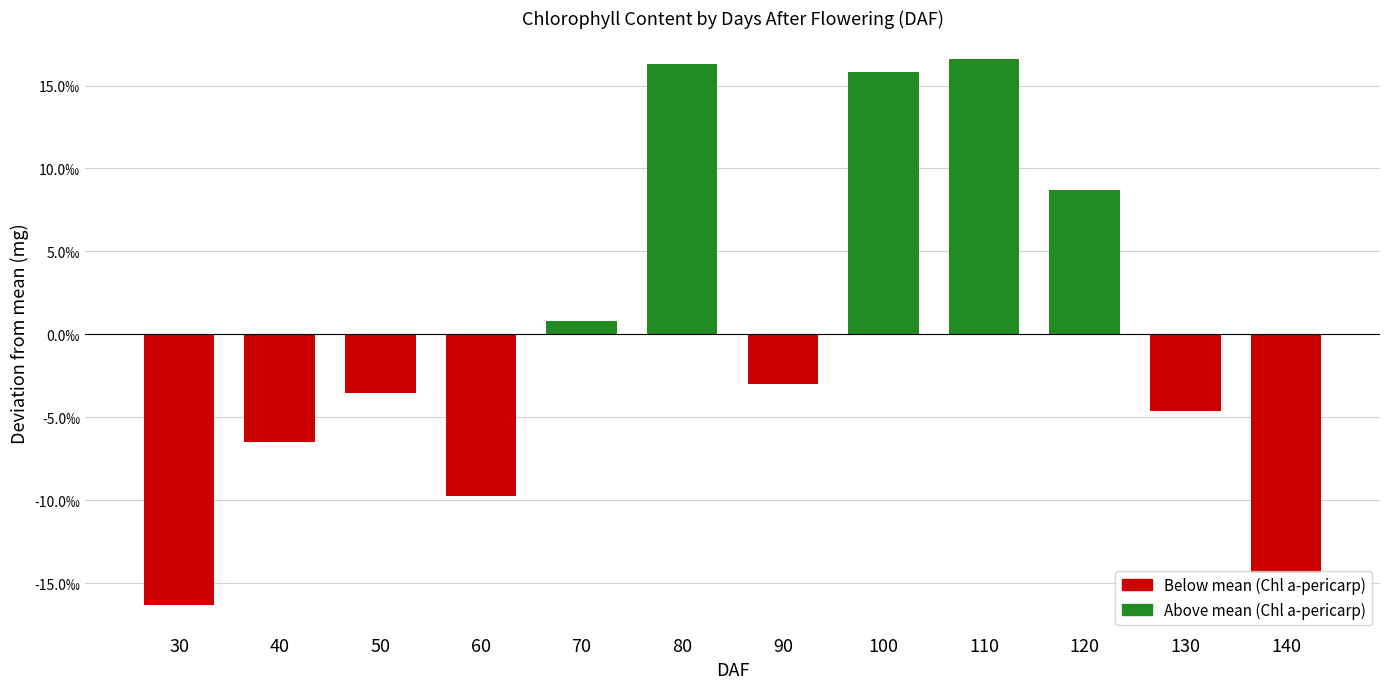

List the labels in order of value, largest first.

110, 80, 100, 120, 70, 90, 50, 130, 40, 60, 140, 30